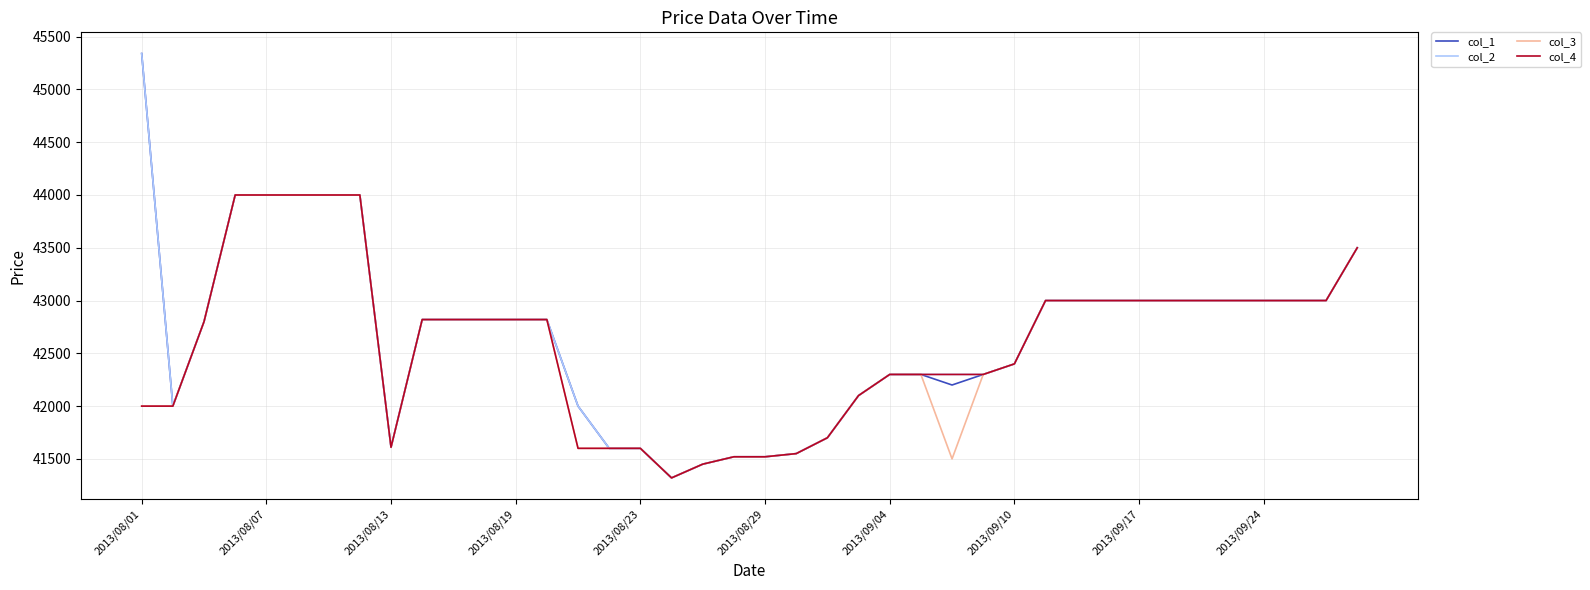

What is the minimum value shown in the chart?

41320